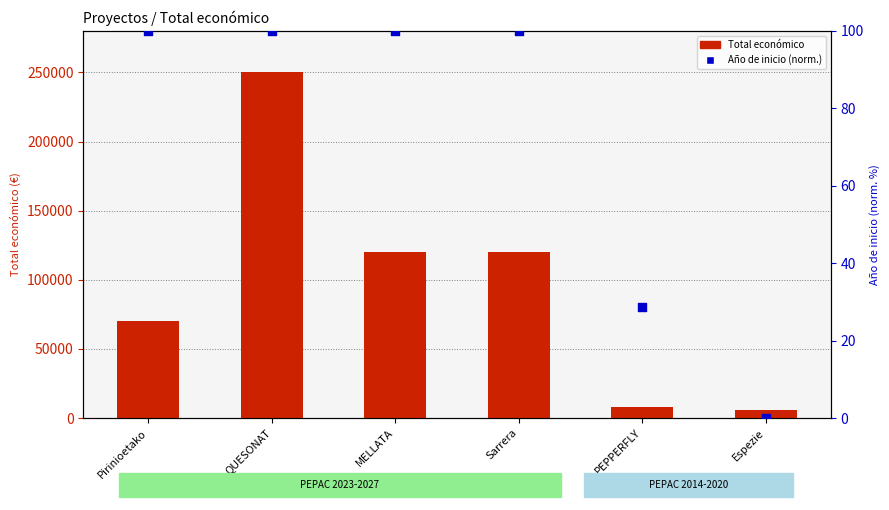

What is the total value across all series at PEPPERFLY?

7988.6